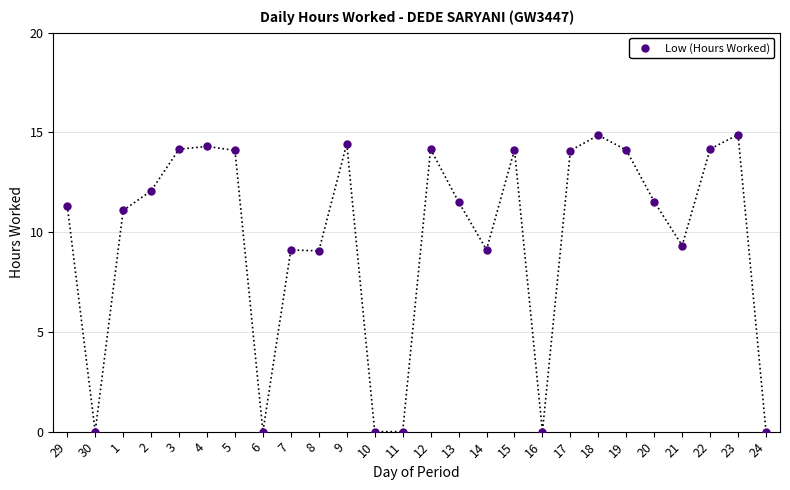

What position from the left is 30?

2